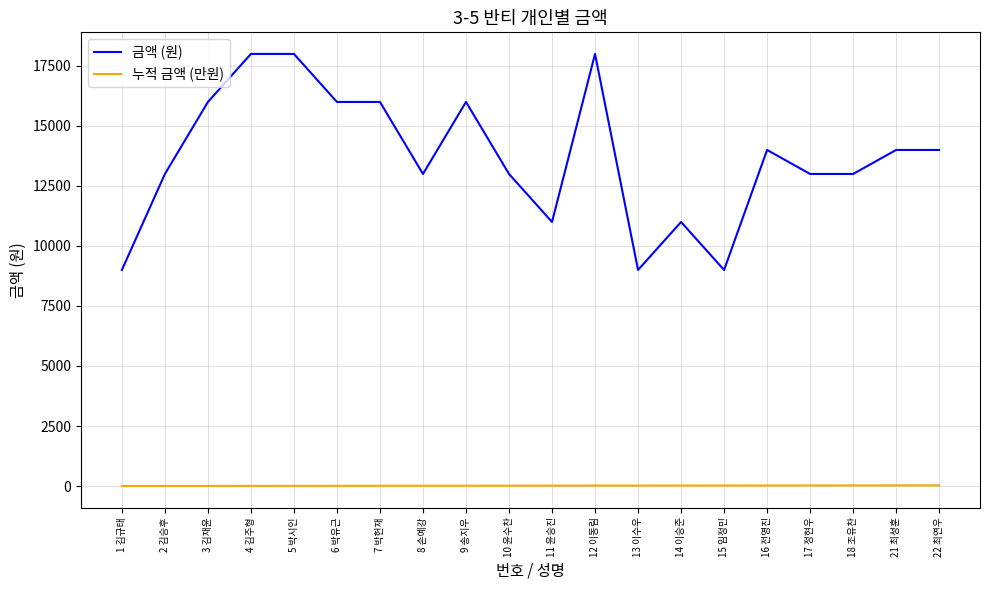

What is the difference between the 누적 금액 (만원) values at 14 이승준 and 10 윤수찬?

4.9